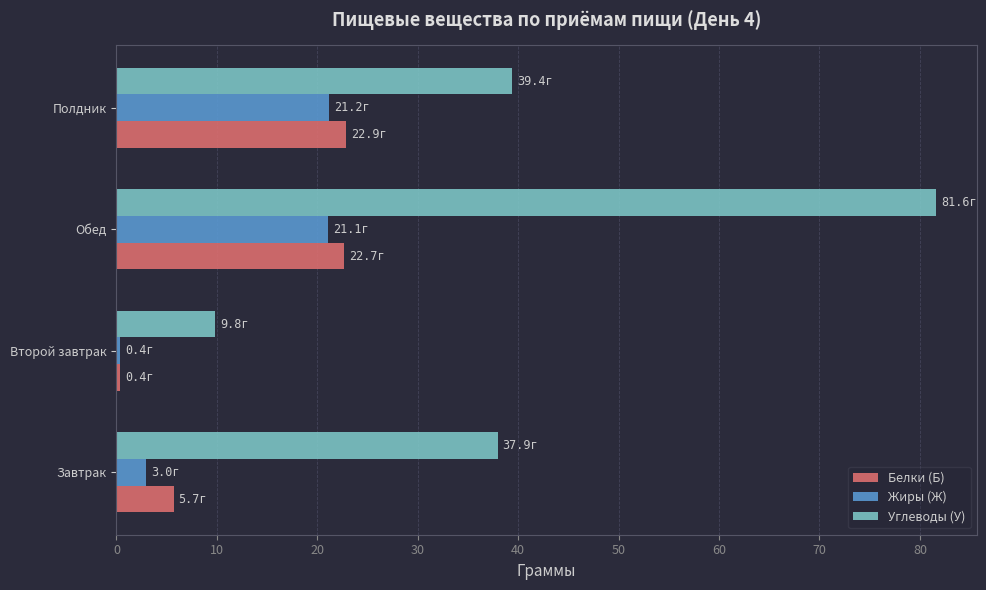

What is the sum of all Жиры (Ж) values?

45.6